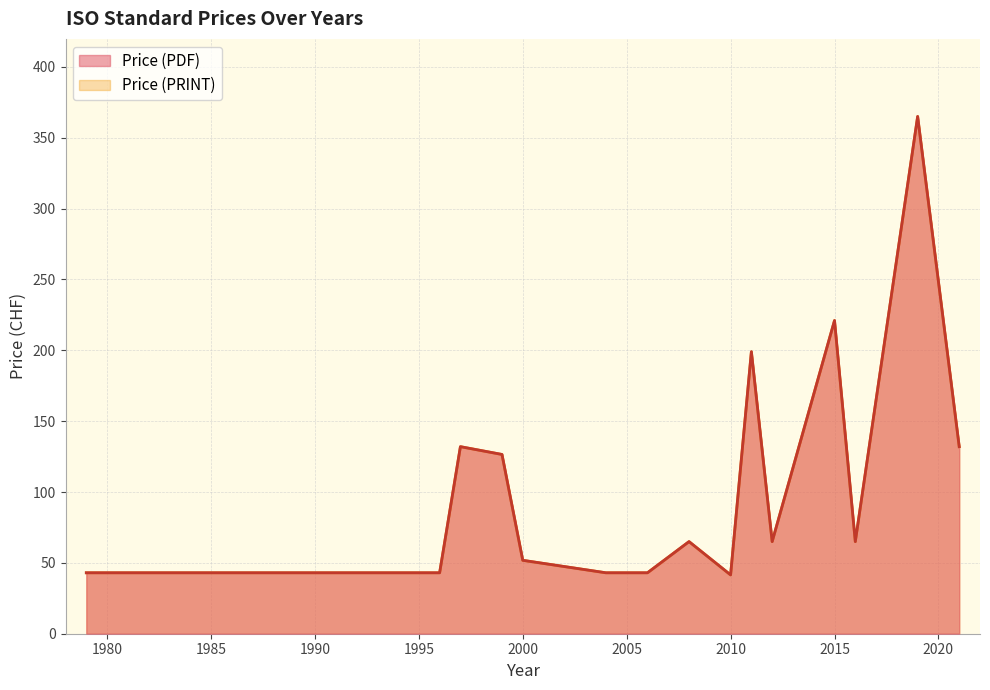

True or false: Price (PRINT) has more than 2 points higher than both neighbors.

True